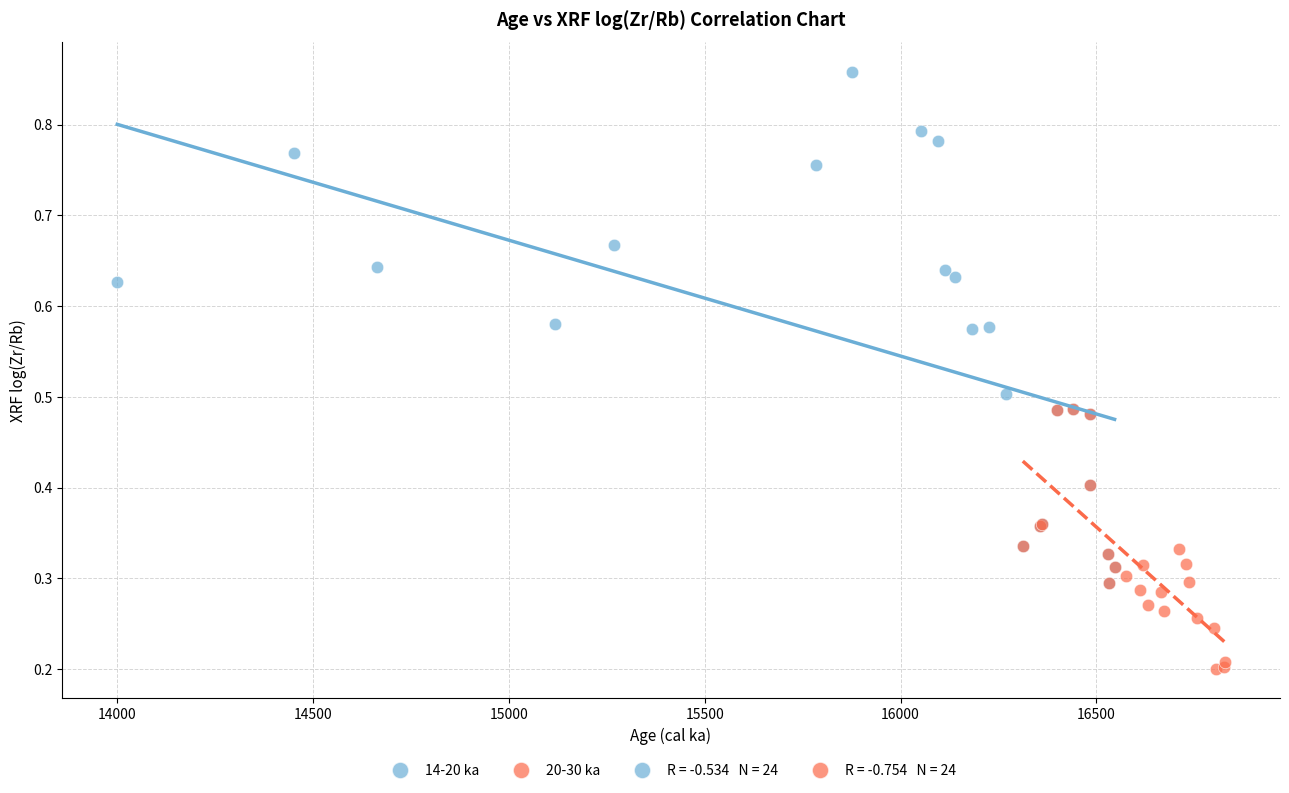

Which series has the largest Y range (max minus min)?

14-20 ka